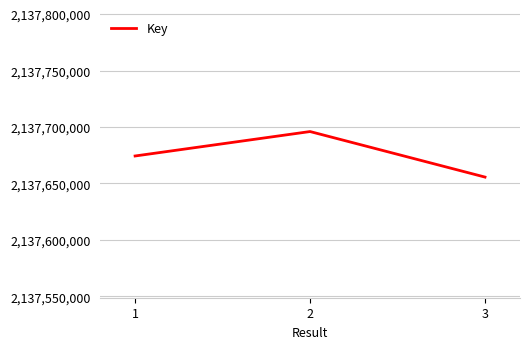

The value at 3 is 992584889. True or false?

False